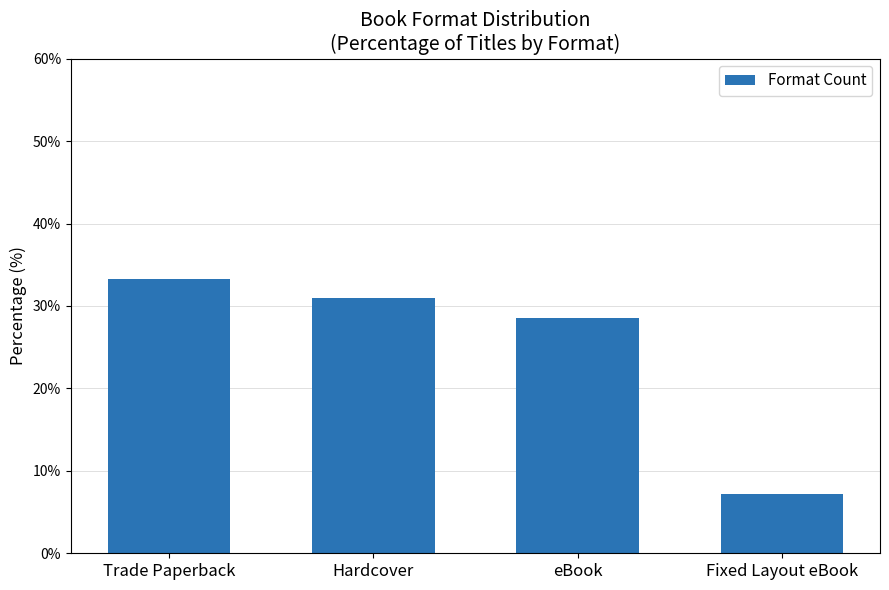

Reading left to right, list all the values displayed in this chart.

33.3	31.0	28.6	7.1